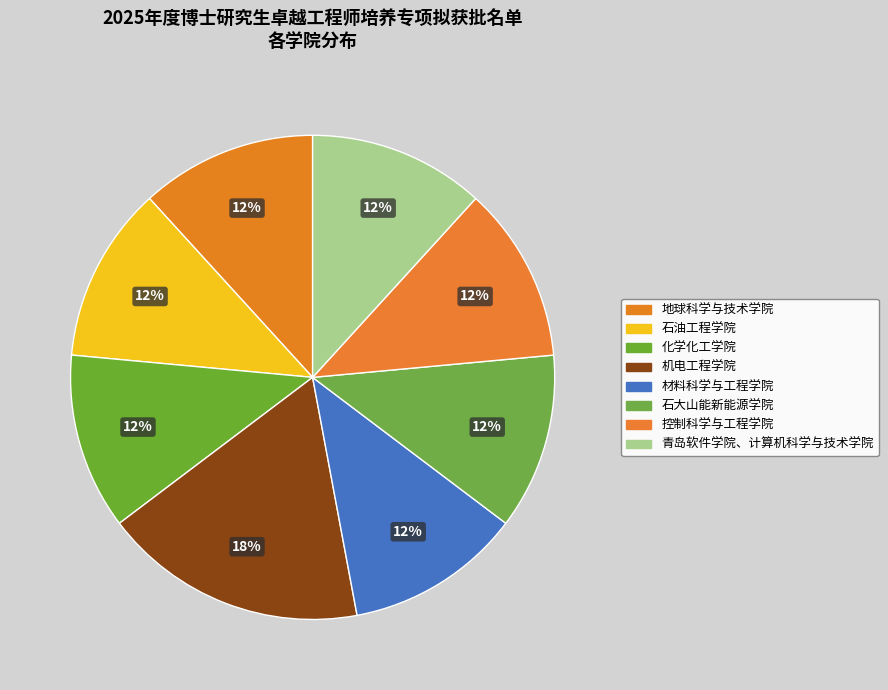

Is there a majority slice in this chart?

No